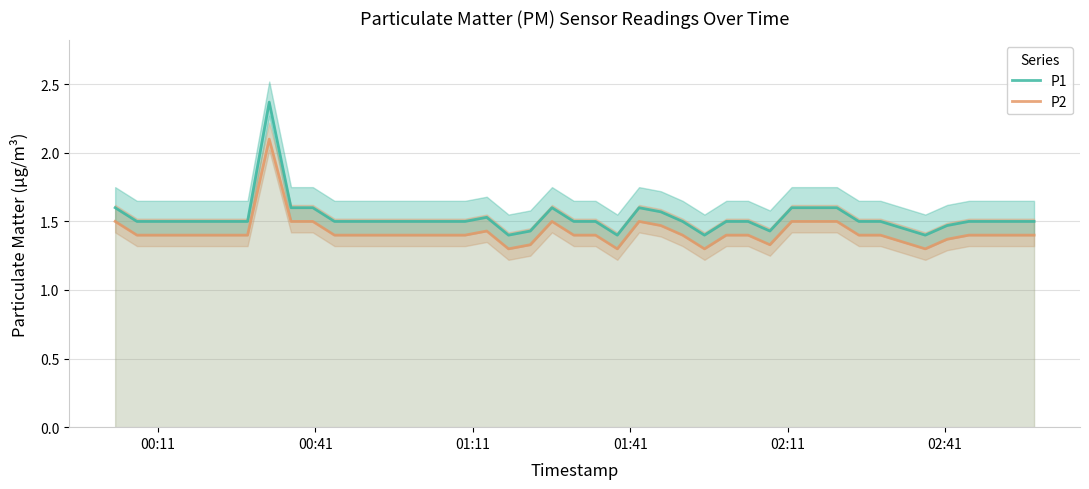

True or false: P1 and P2 cross at least once.

False